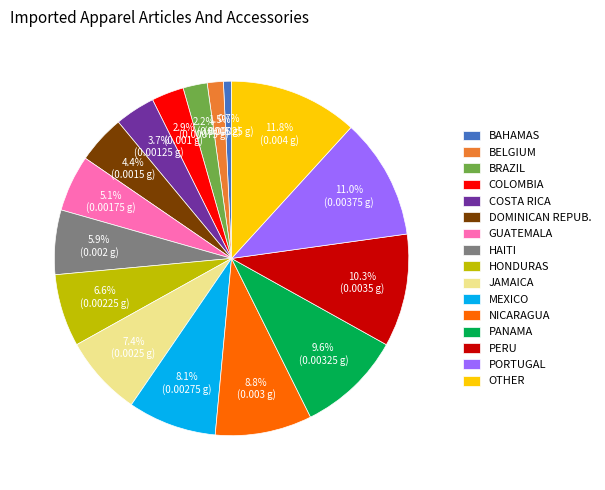

Rank the categories by value from highest to lowest.

OTHER, PORTUGAL, PERU, PANAMA, NICARAGUA, MEXICO, JAMAICA, HONDURAS, HAITI, GUATEMALA, DOMINICAN REPUB., COSTA RICA, COLOMBIA, BRAZIL, BELGIUM, BAHAMAS